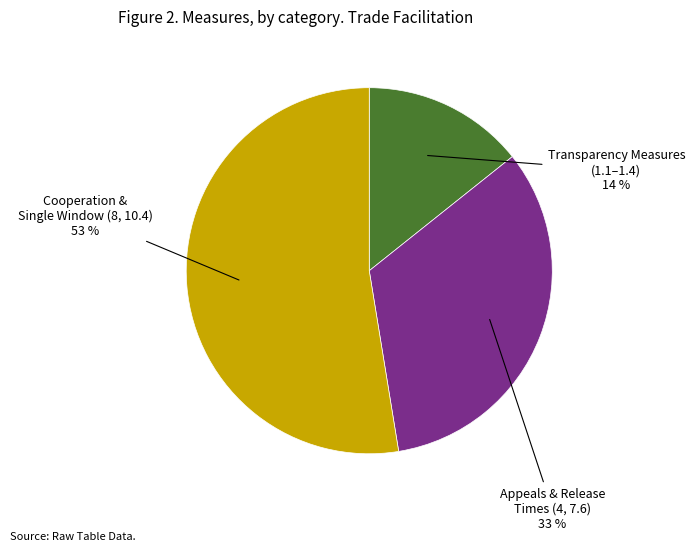

Which has a higher value, Appeals & Release Times (4, 7.6) or Transparency Measures (1.1–1.4)?

Appeals & Release Times (4, 7.6)